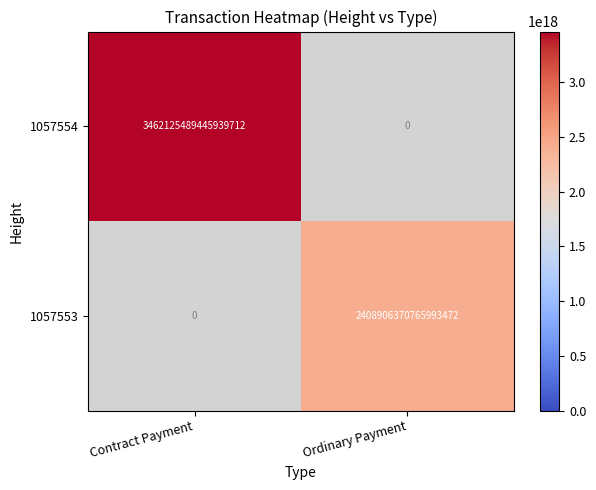

Count the number of categories in the chart.

2